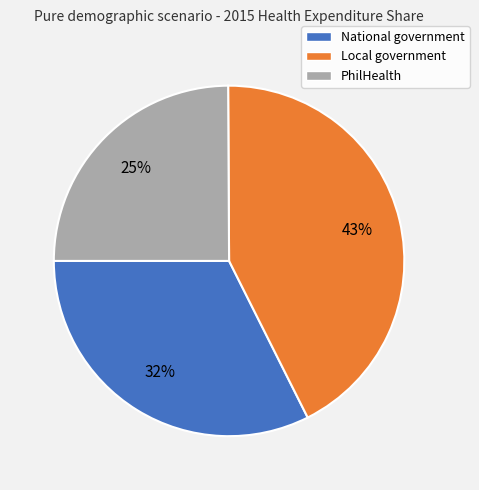

What is the ratio of the value at Local government to the value at PhilHealth?

1.7